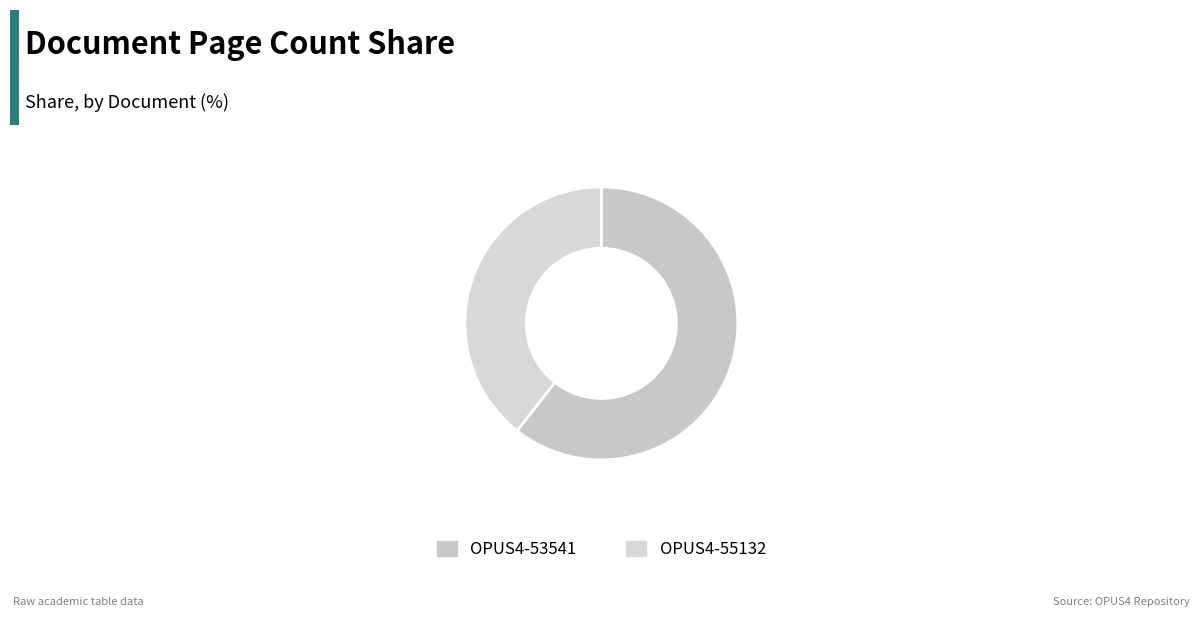

How many segments does this pie chart have?

2